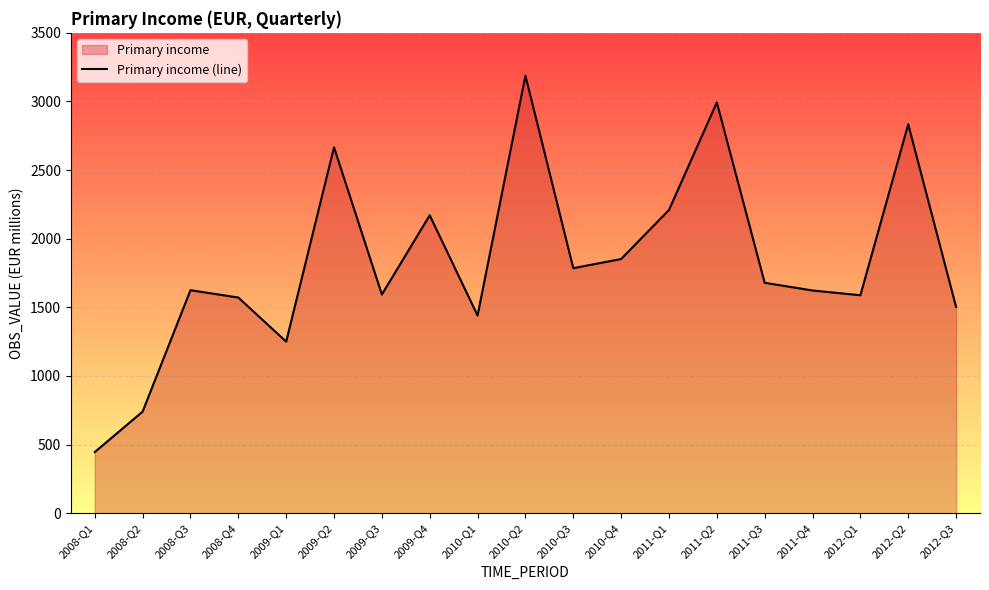

What is the ratio of the value at 2012-Q2 to the value at 2012-Q3?

1.9